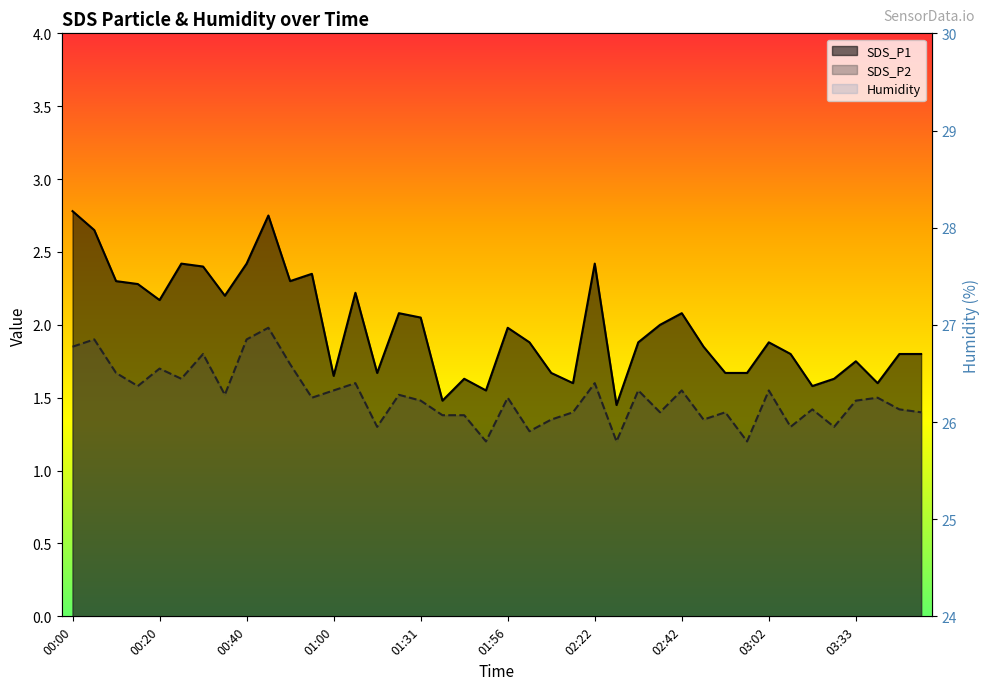

The SDS_P2 series shows 1.5 at 03:38. True or false?

True